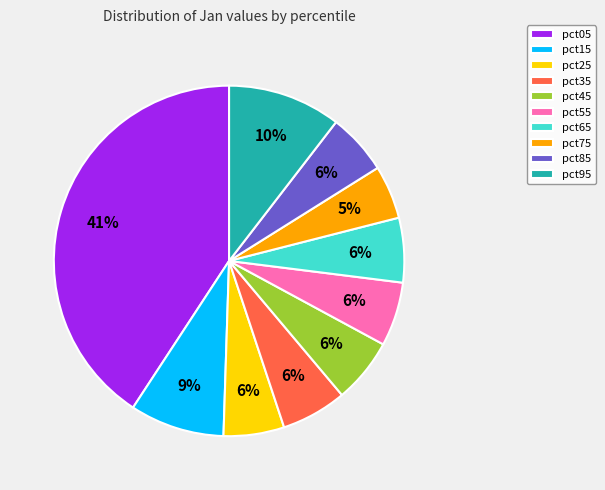

Does any single category account for the majority?

No